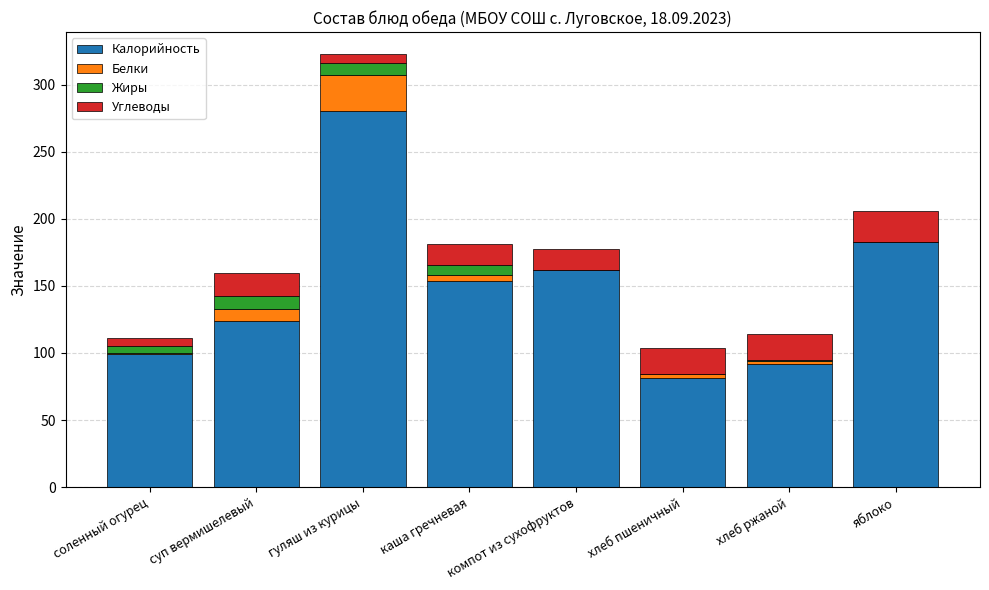

What is the total value across all series at суп вермишелевый?

159.4